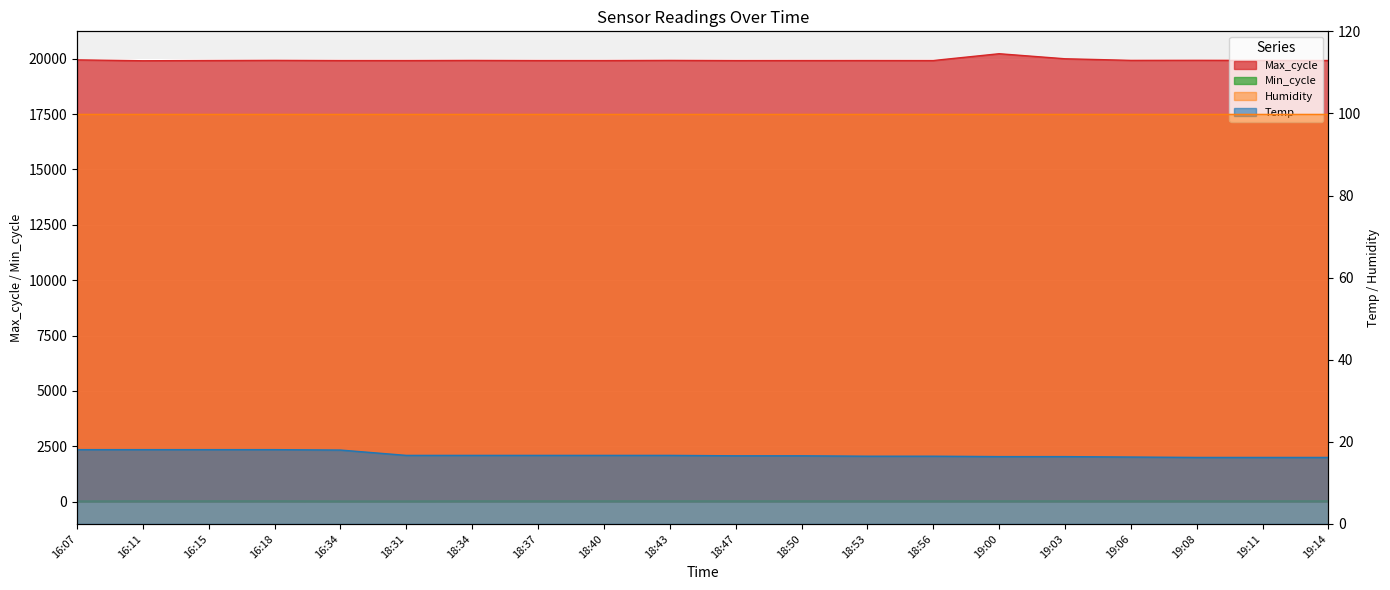

True or false: Max_cycle and Temp intersect in this chart.

False